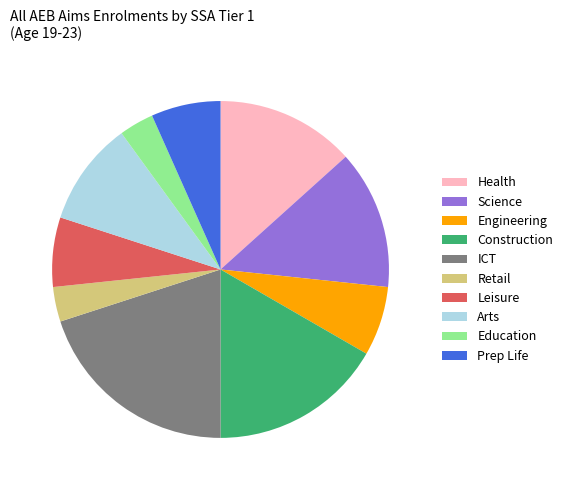

Does any single category account for the majority?

No